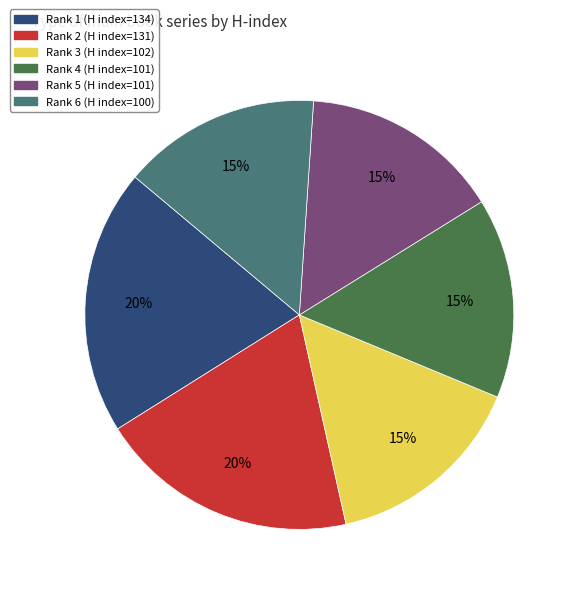

Is there a majority slice in this chart?

No